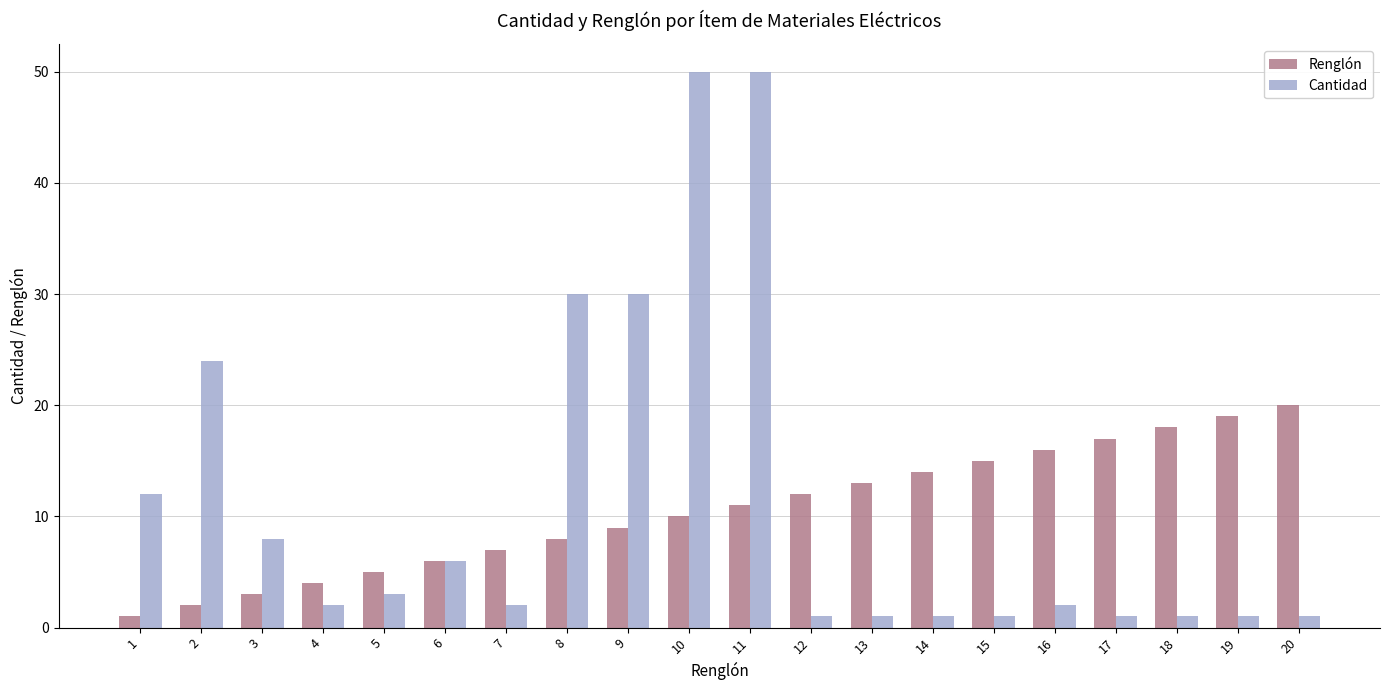

True or false: Cantidad has a value of 20 at 8.

False